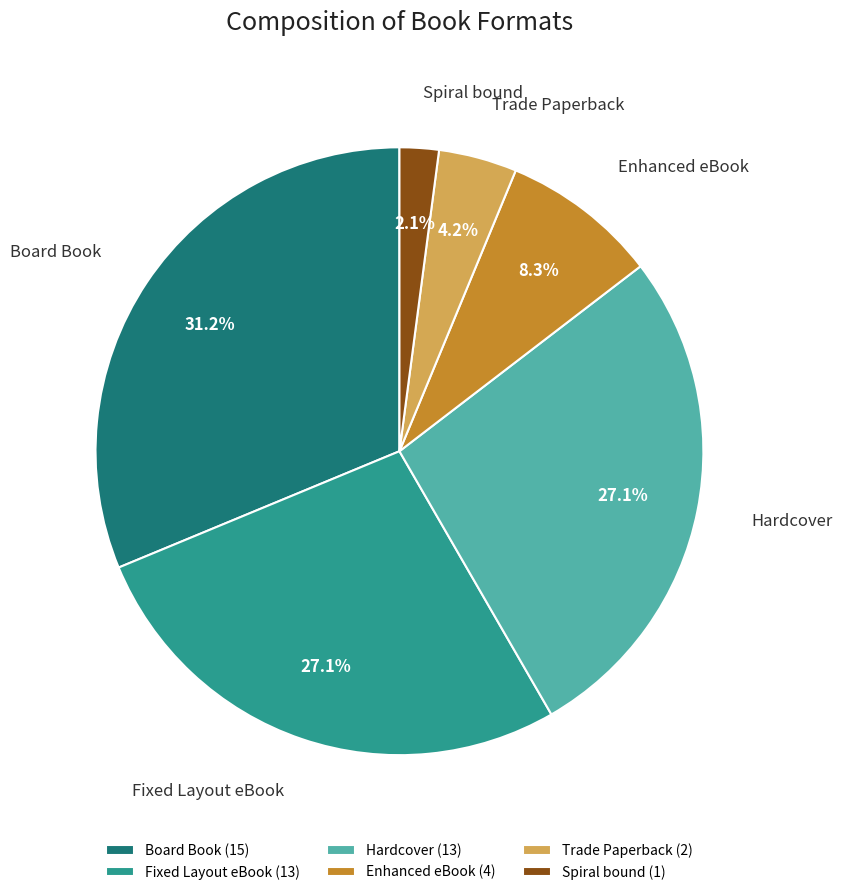

Is it true that Trade Paperback is 4% of the pie?

True